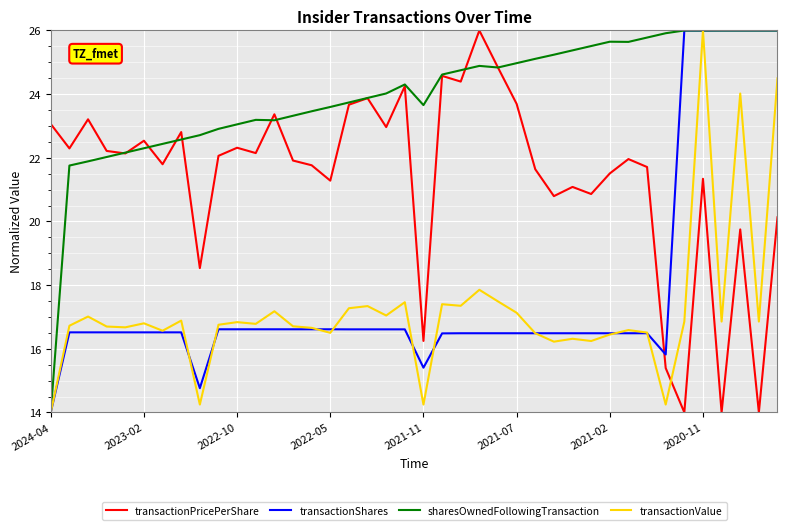

What is the maximum value shown in the chart?

26.0